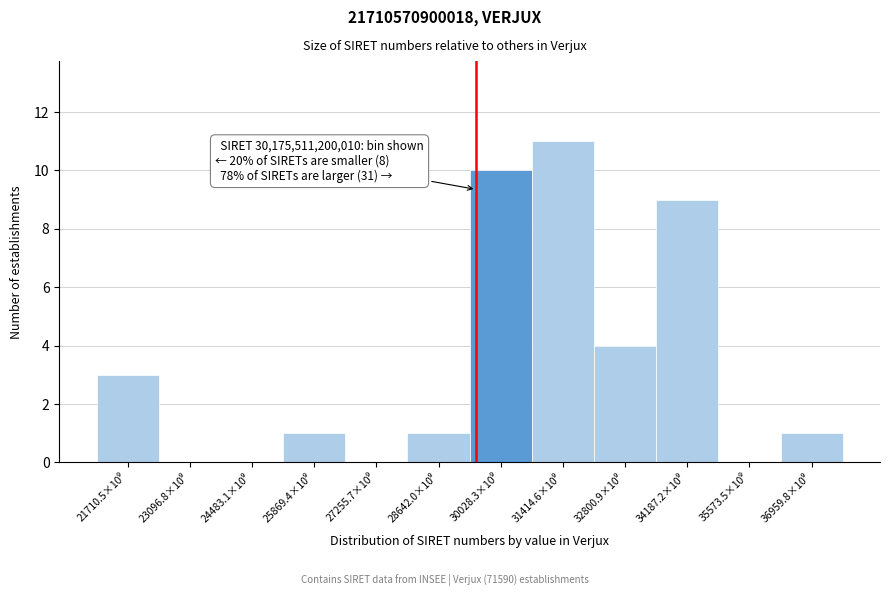

What is the sum of all values?

40